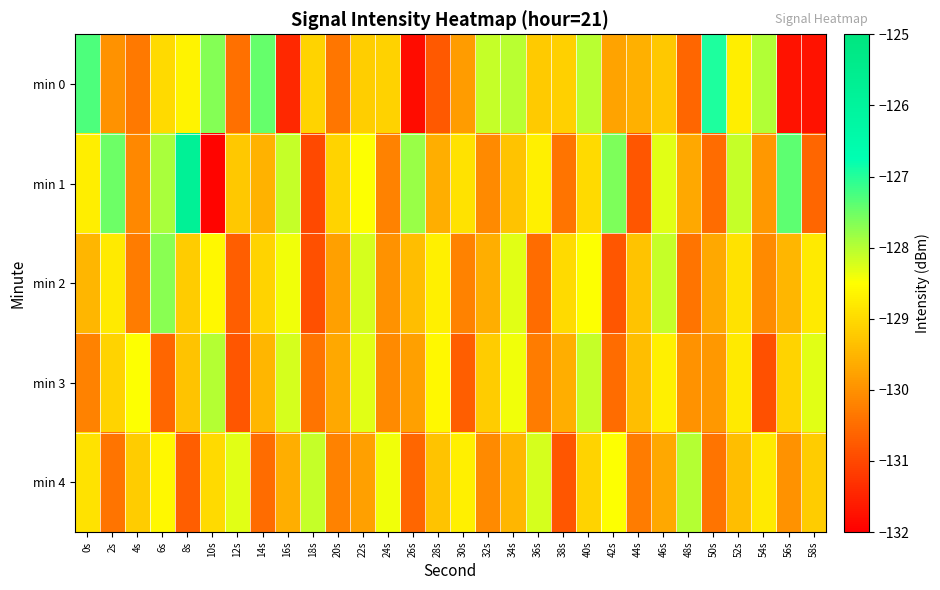

List the series in order of their peak value, lowest first.

min 3, min 4, min 2, min 0, min 1